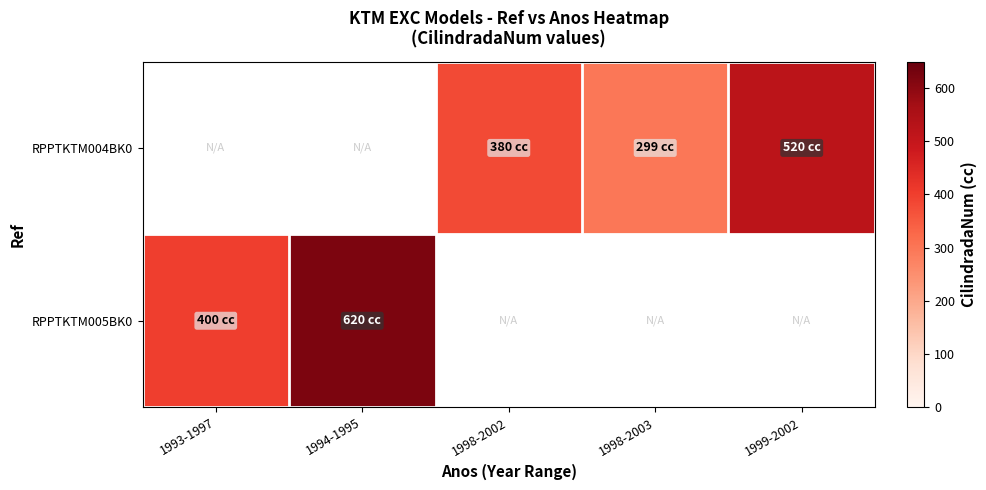

What is the maximum value shown in the chart?

620.0